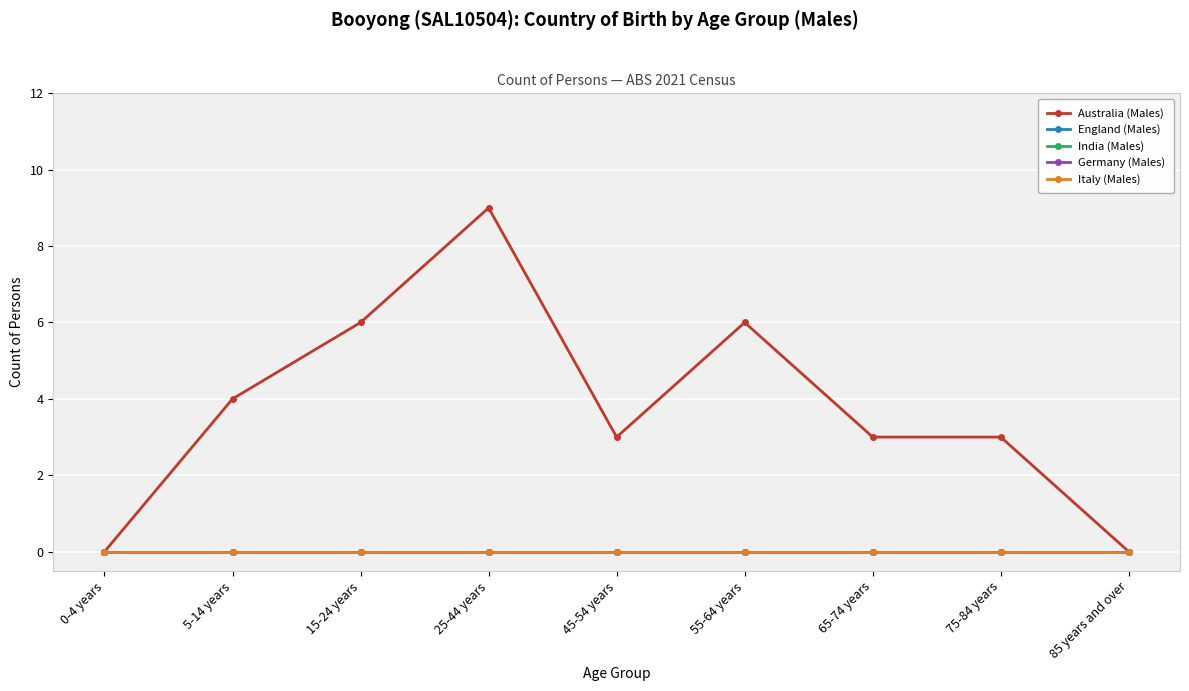

How many lines are shown in the chart?

5